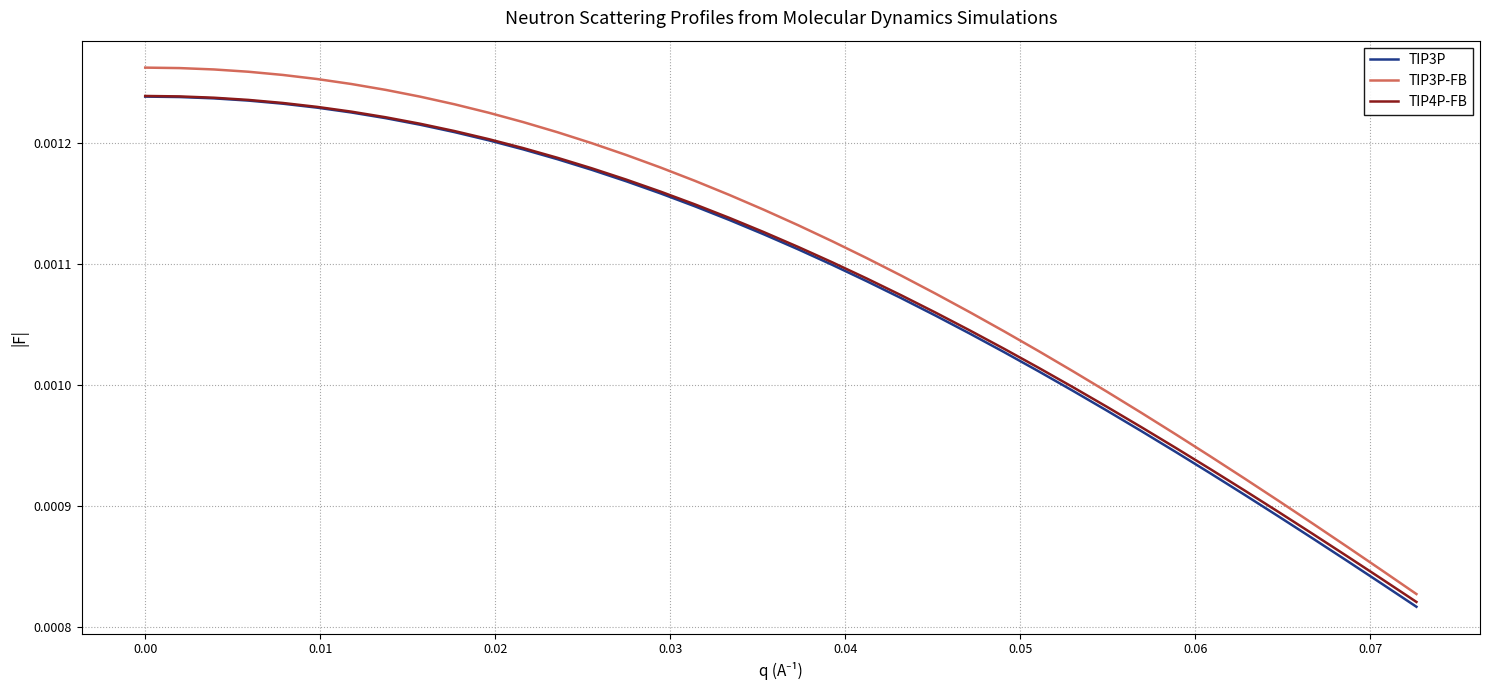

Which series has the widest spread of values?

TIP3P-FB